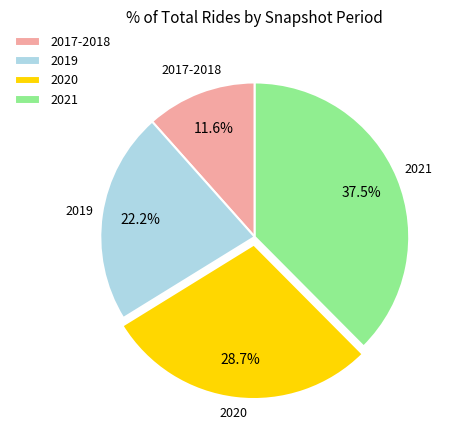

Rank the categories by value from highest to lowest.

2021, 2020, 2019, 2017-2018